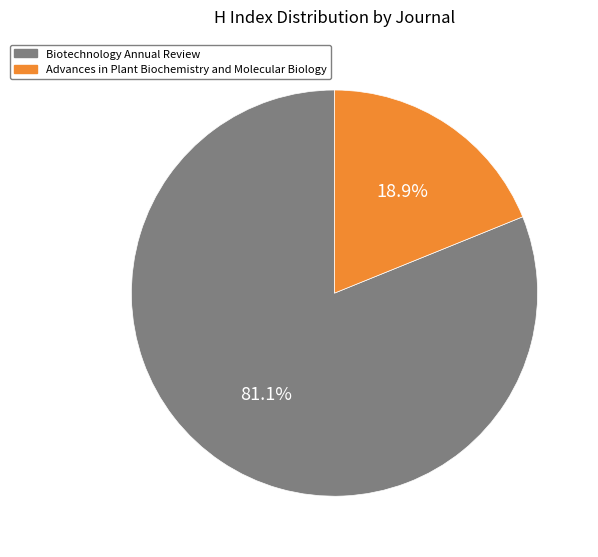

Count the number of slices in the pie.

2